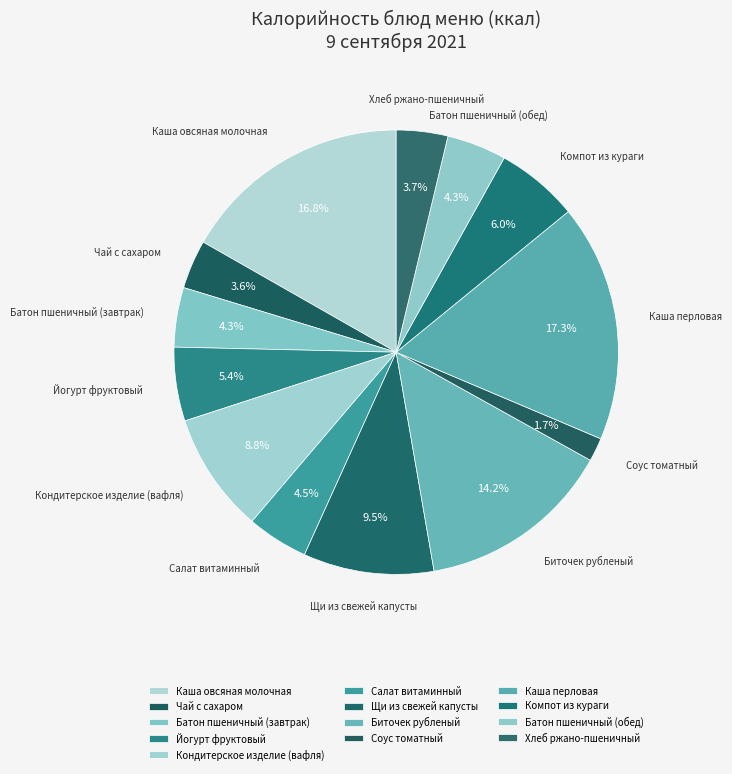

True or false: Батон пшеничный (завтрак) accounts for 4% of the total.

True